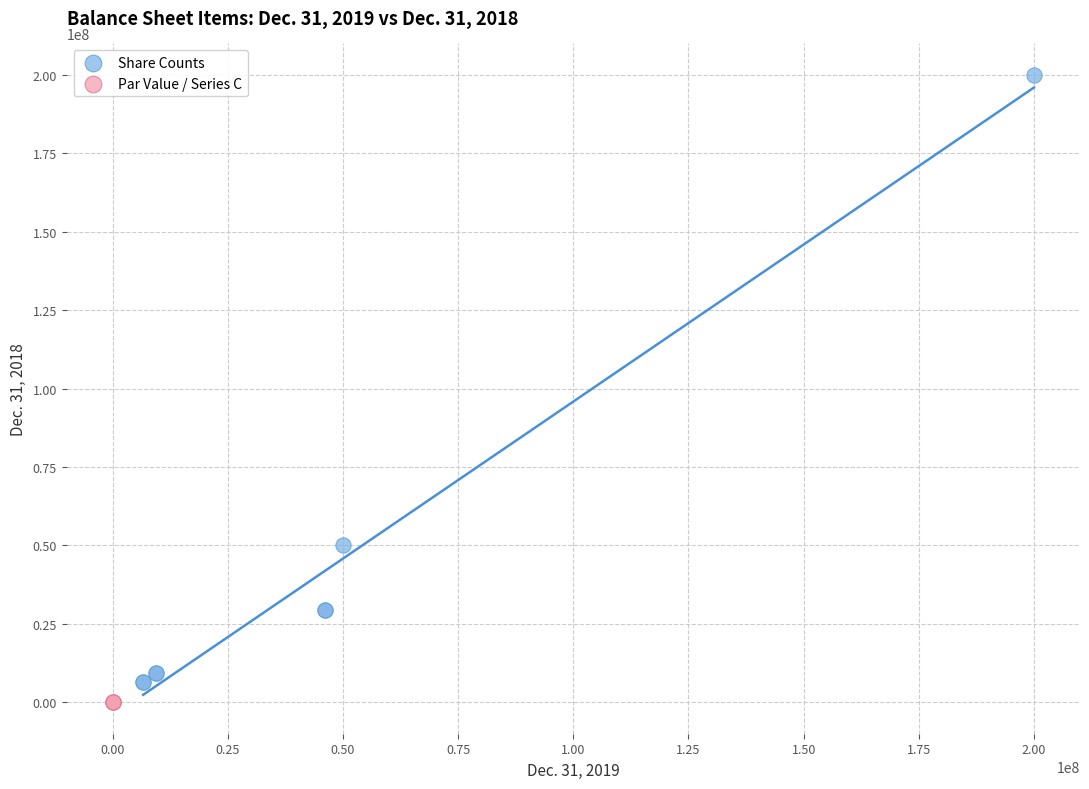

Which series reaches the maximum Y coordinate?

Share Counts